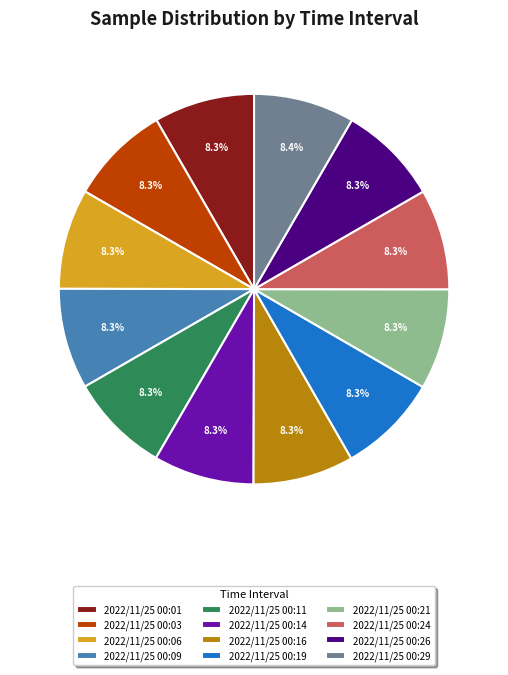

How many segments does this pie chart have?

12